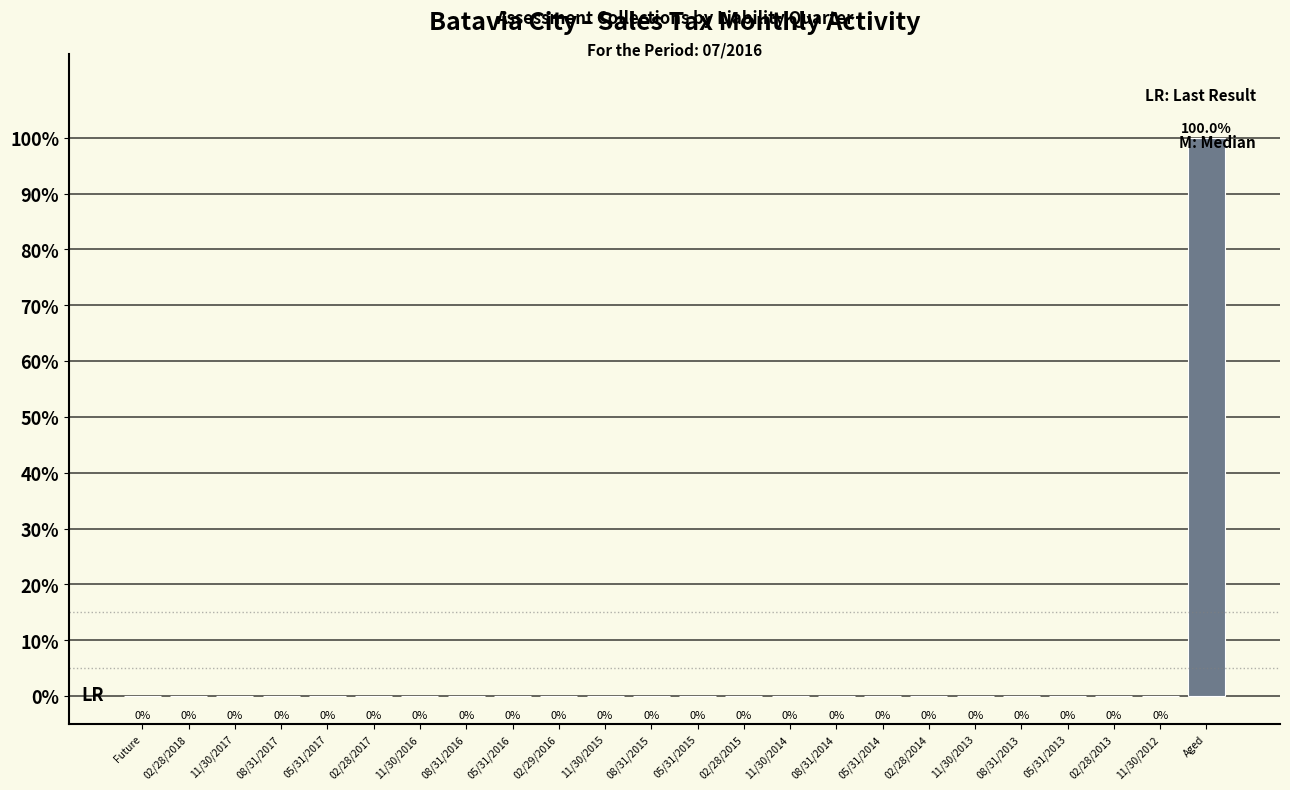

What is the sum of all values?

100